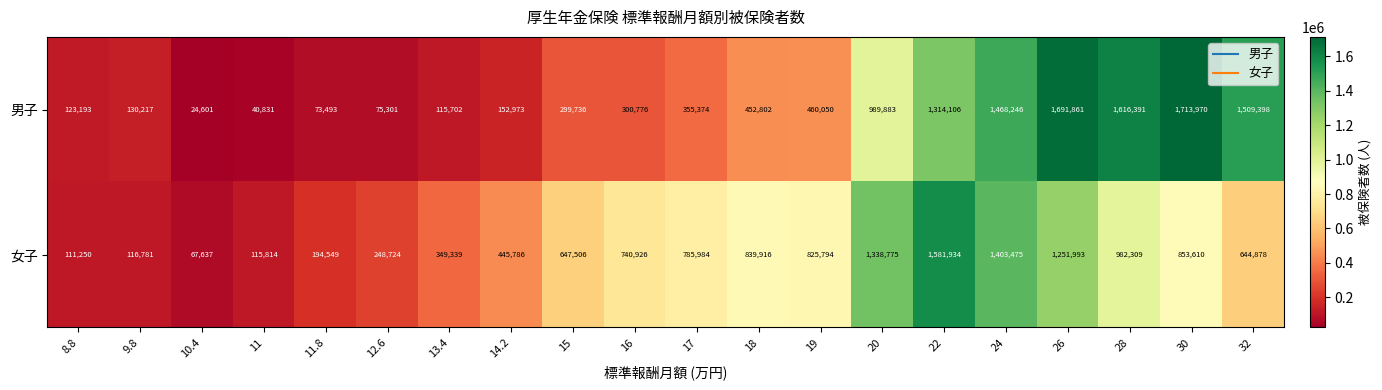

How many distinct data groups are displayed?

2